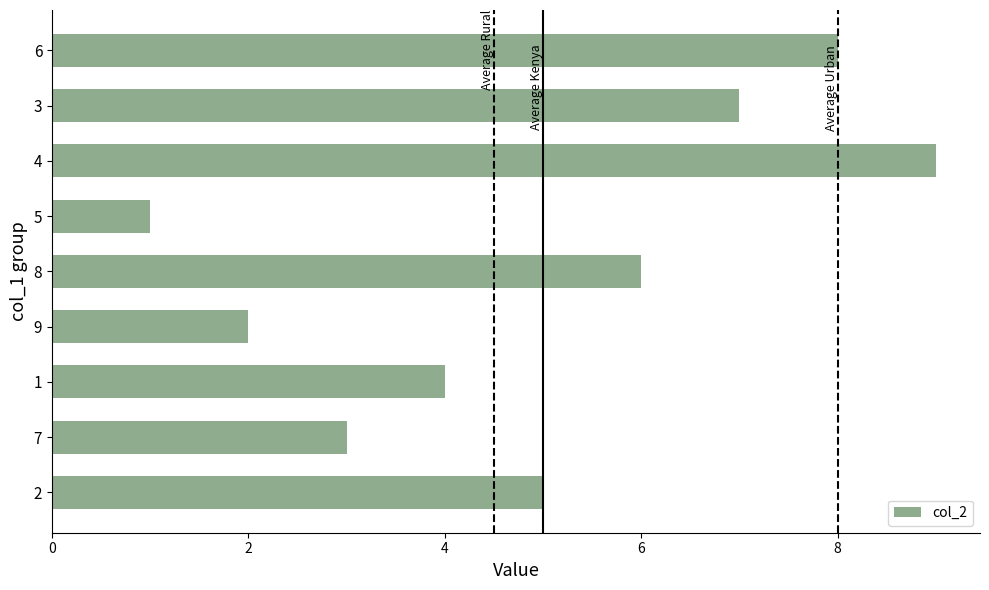

Rank the categories by value from highest to lowest.

4, 6, 3, 8, 2, 1, 7, 9, 5